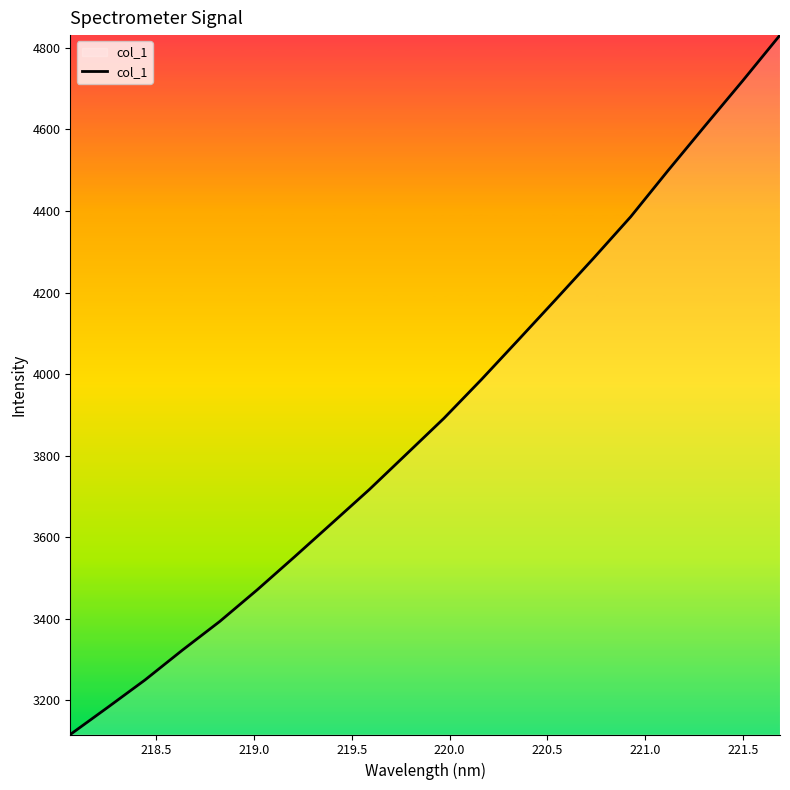

What is the maximum value shown in the chart?

4831.2